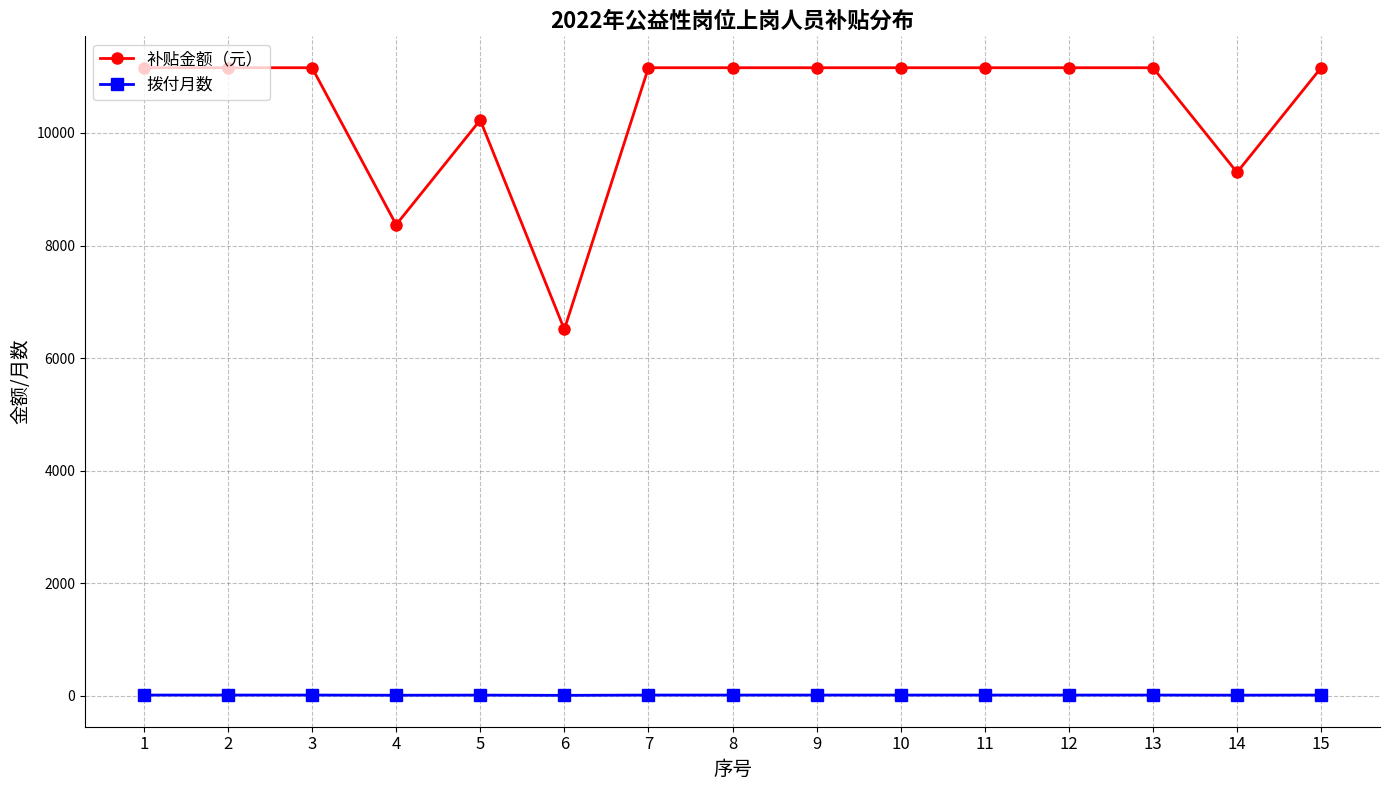

What is the difference between the maximum and second lowest values in the 补贴金额（元） series?

2790